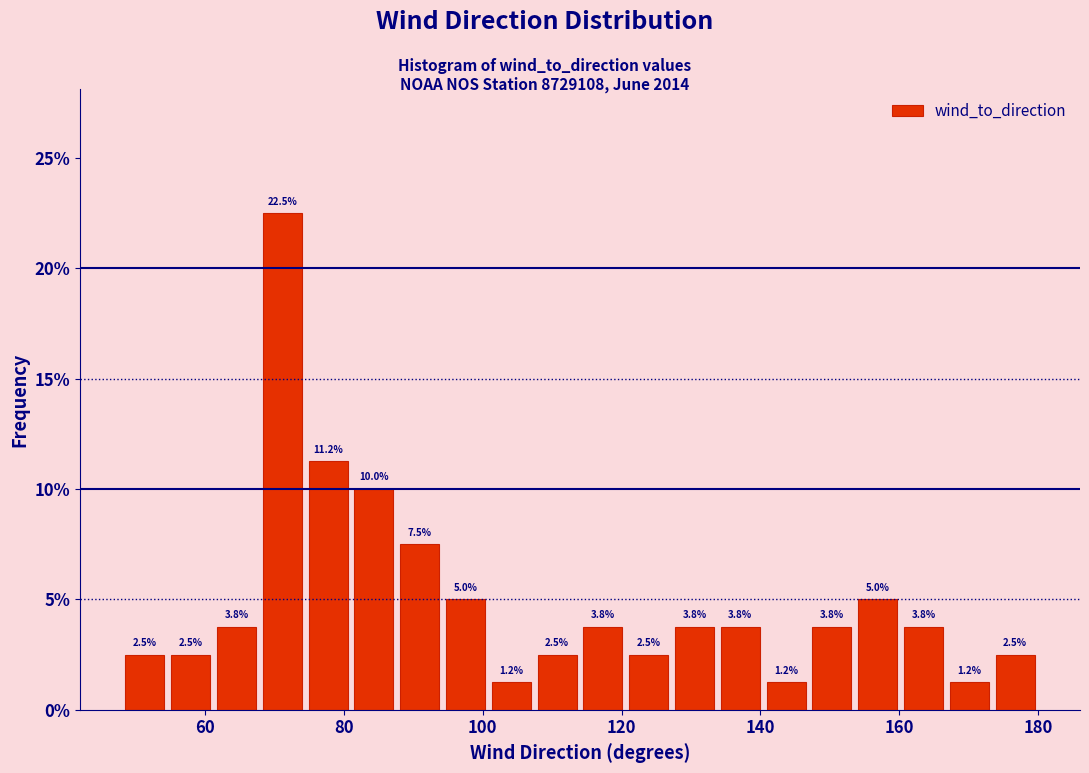

Around what value on the x-axis is the tallest bar? Give the approximate position of its centre, as read against the axis.

72